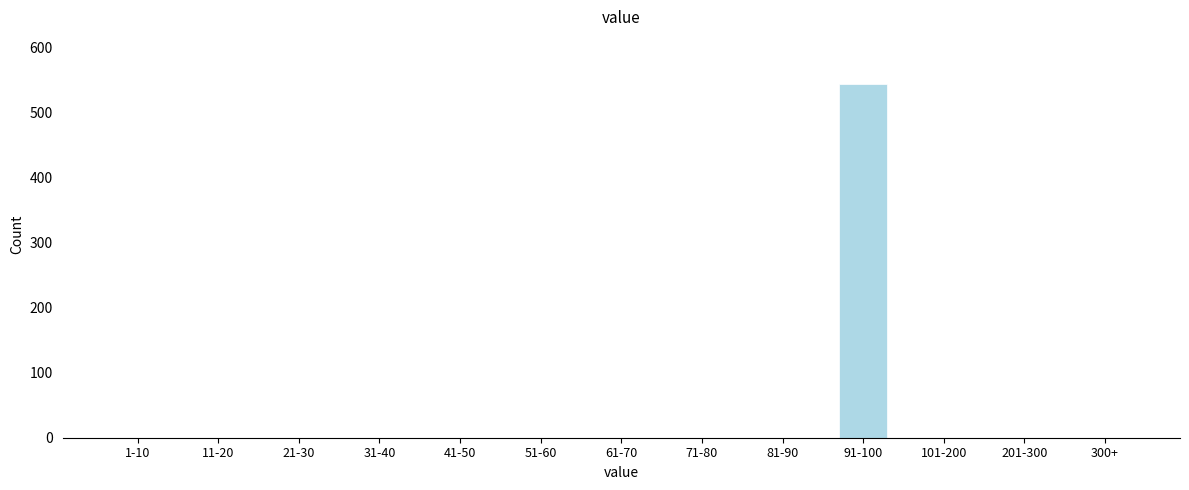

Reading left to right, what are all the values shown in this chart?

1-10=0	11-20=0	21-30=0	31-40=0	41-50=0	51-60=0	61-70=0	71-80=0	81-90=0	91-100=543	101-200=0	201-300=0	300+=0